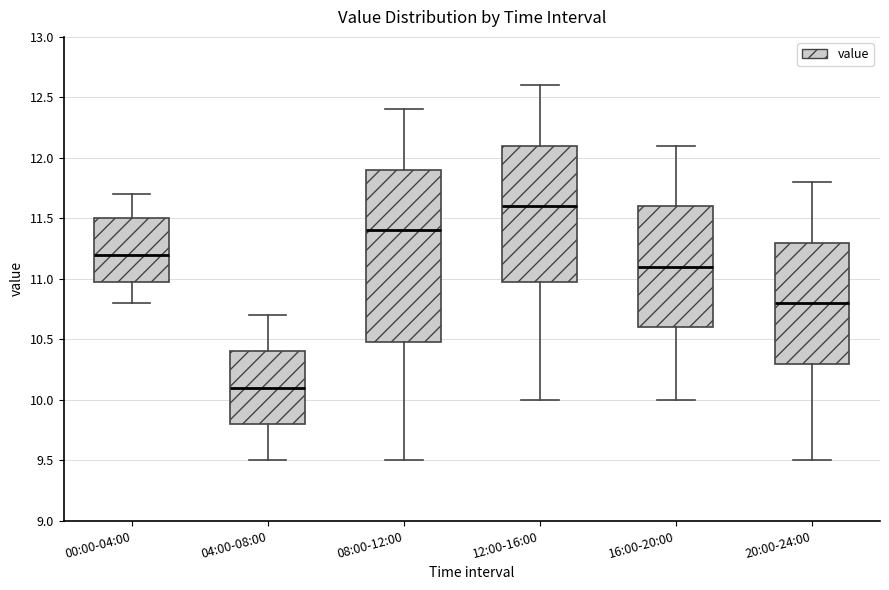

Reading left to right, transcribe this box plot: for each box, give where its median line is, the range the box spans, and where its two whiskers end, as read against the y-axis. The values are not printed on the chart, so give them approximately, as read against the axis.

00:00-04:00: median 11.2, box 11.0 to 11.5, whiskers 10.8 to 11.7
04:00-08:00: median 10.1, box 9.8 to 10.4, whiskers 9.5 to 10.7
08:00-12:00: median 11.4, box 10.5 to 11.9, whiskers 9.5 to 12.4
12:00-16:00: median 11.6, box 11.0 to 12.1, whiskers 10.0 to 12.6
16:00-20:00: median 11.1, box 10.6 to 11.6, whiskers 10.0 to 12.1
20:00-24:00: median 10.8, box 10.3 to 11.3, whiskers 9.5 to 11.8